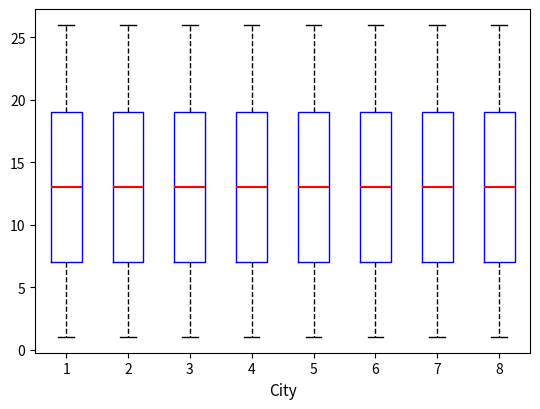

Reading left to right, transcribe this box plot: for each box, give where its median line is, the range the box spans, and where its two whiskers end, as read against the y-axis. The values are not printed on the chart, so give them approximately, as read against the axis.

1: median 13, box 7 to 19, whiskers 1 to 26
2: median 13, box 7 to 19, whiskers 1 to 26
3: median 13, box 7 to 19, whiskers 1 to 26
4: median 13, box 7 to 19, whiskers 1 to 26
5: median 13, box 7 to 19, whiskers 1 to 26
6: median 13, box 7 to 19, whiskers 1 to 26
7: median 13, box 7 to 19, whiskers 1 to 26
8: median 13, box 7 to 19, whiskers 1 to 26